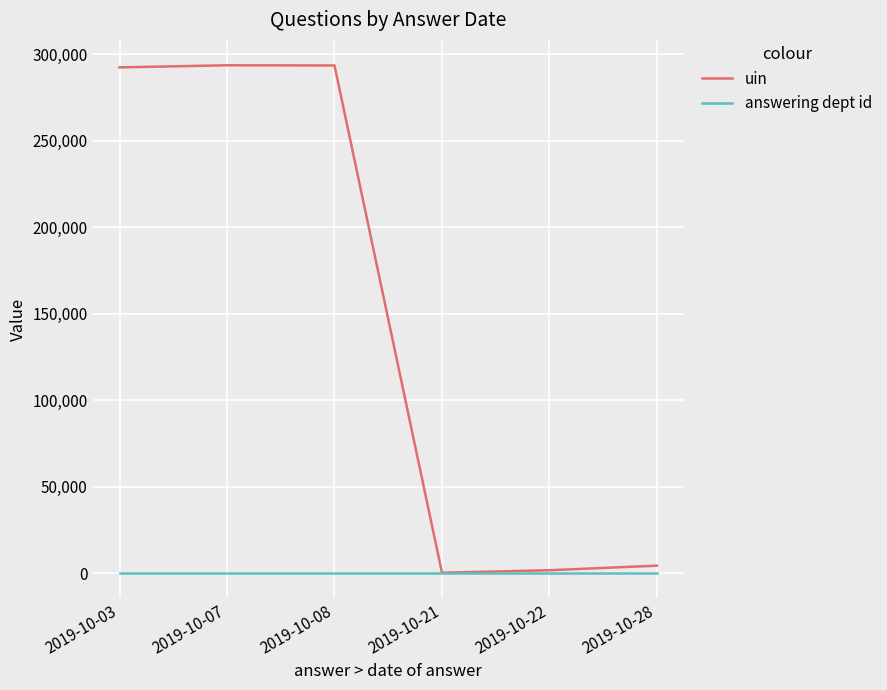

How many values in the uin series are below 292394?

3